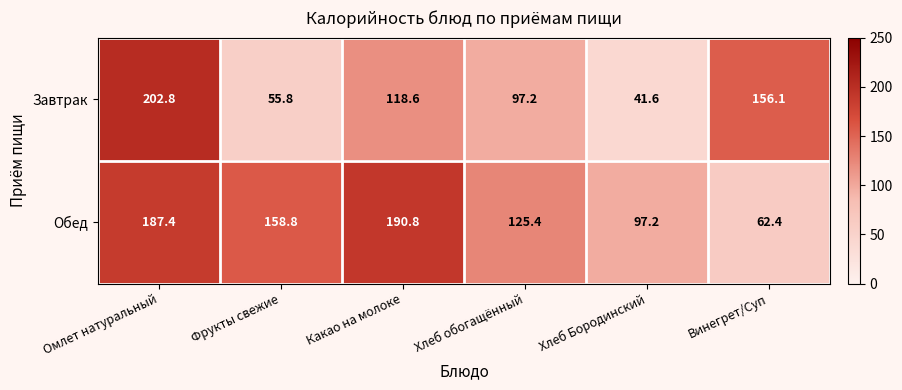

Reading left to right, list all the values displayed in this chart.

Завтрак: Омлет натуральный=202.8	Фрукты свежие=55.8	Какао на молоке=118.6	Хлеб обогащённый=97.2	Хлеб Бородинский=41.6	Винегрет/Суп=156.1
Обед: Омлет натуральный=187.4	Фрукты свежие=158.8	Какао на молоке=190.8	Хлеб обогащённый=125.4	Хлеб Бородинский=97.2	Винегрет/Суп=62.4